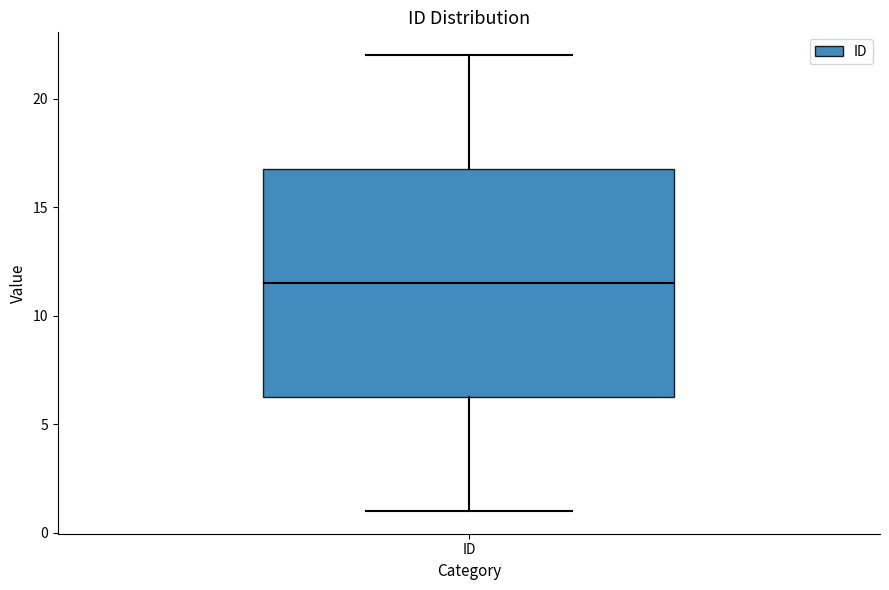

Transcribe this box plot: give where the median line is, the range the box spans, and where the two whiskers end, as read against the y-axis. The values are not printed on the chart, so give them approximately, as read against the axis.

median 11.5, box 6.5 to 17.0, whiskers 1.0 to 22.0